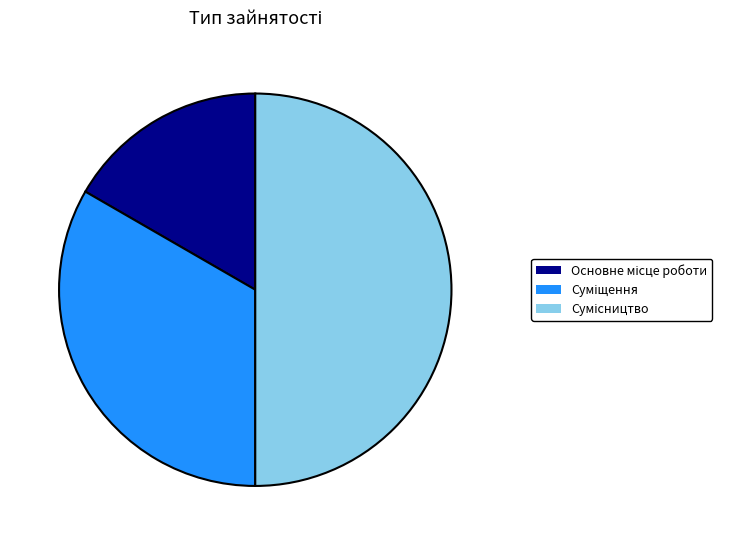

Approximately how many times larger is the value at Основне місце роботи compared to Суміщення?

0.5